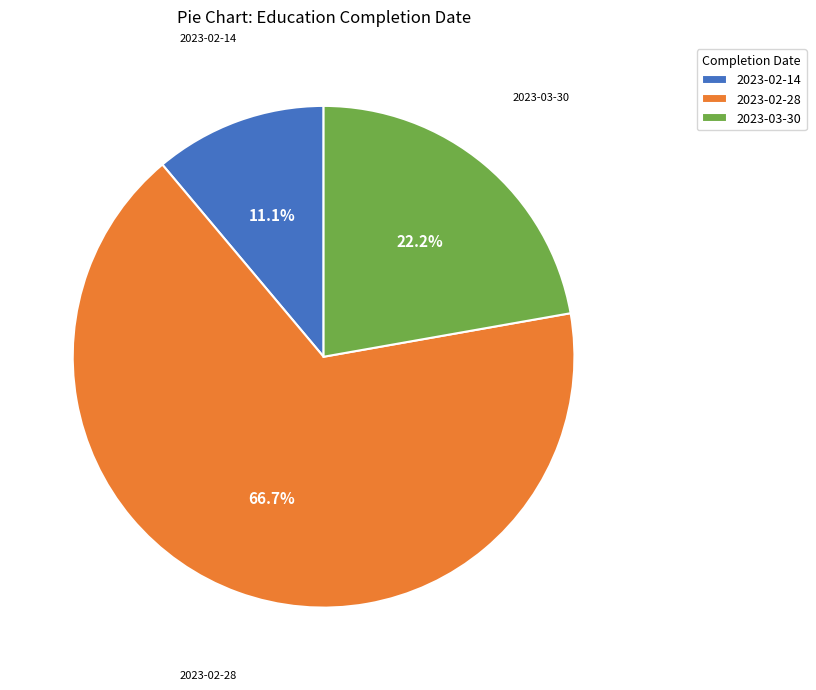

Which category has the biggest portion of the pie?

2023-02-28